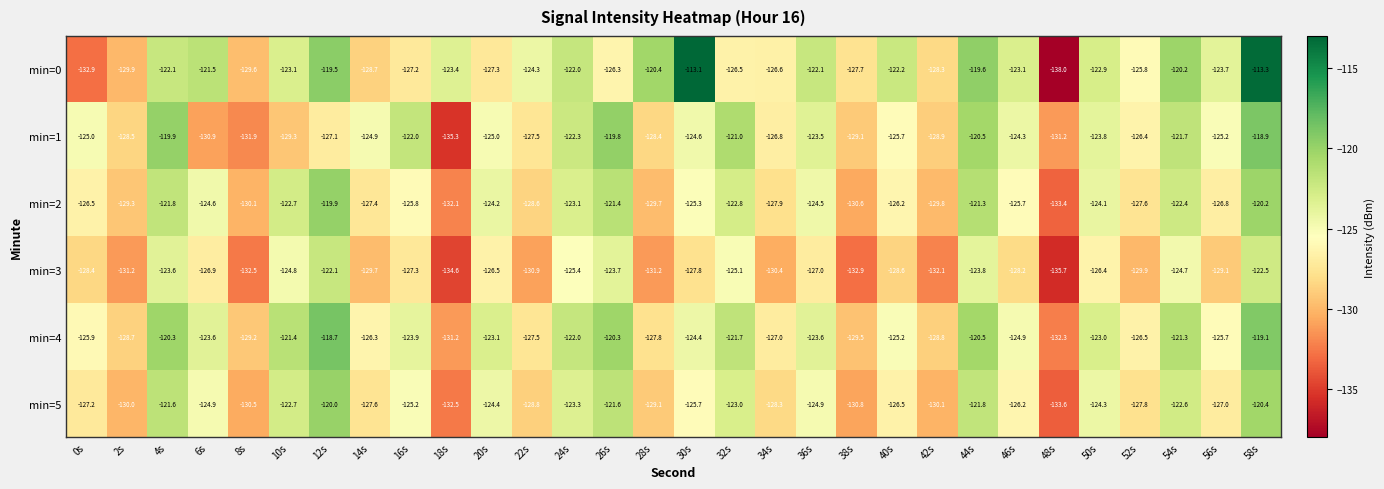

What is the sum of all min=4 values?

-3743.4